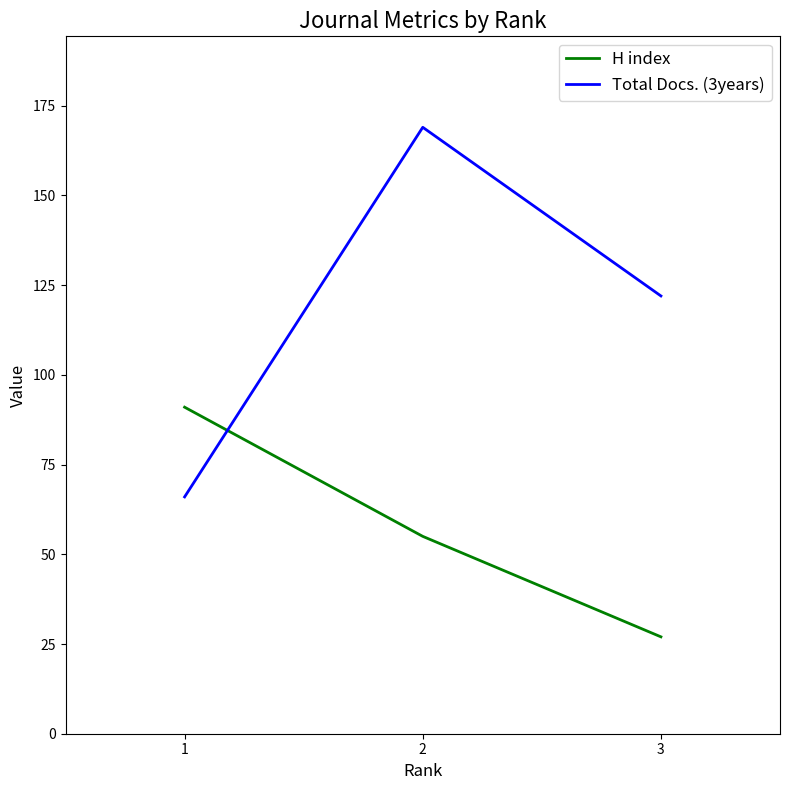

The value of Total Docs. (3years) at 2 is 65. True or false?

False